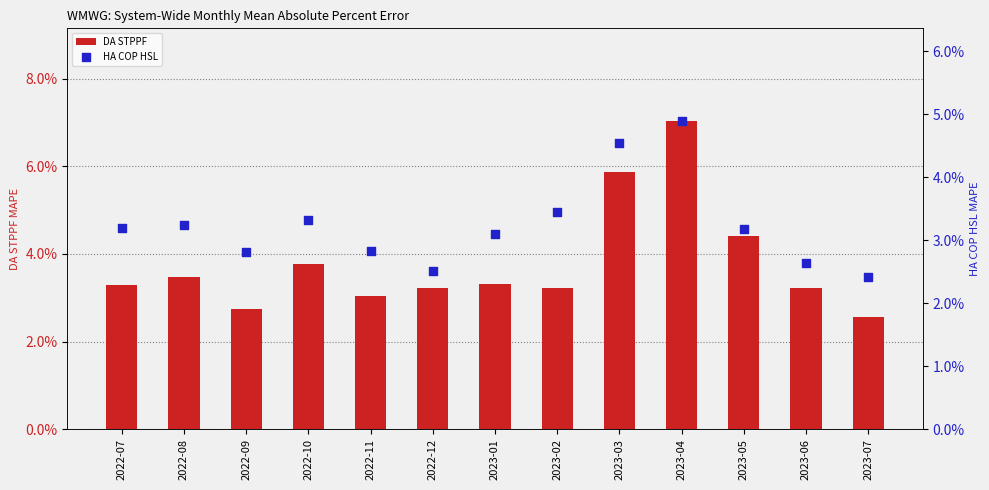

Which series reaches the maximum Y coordinate?

DA STPPF